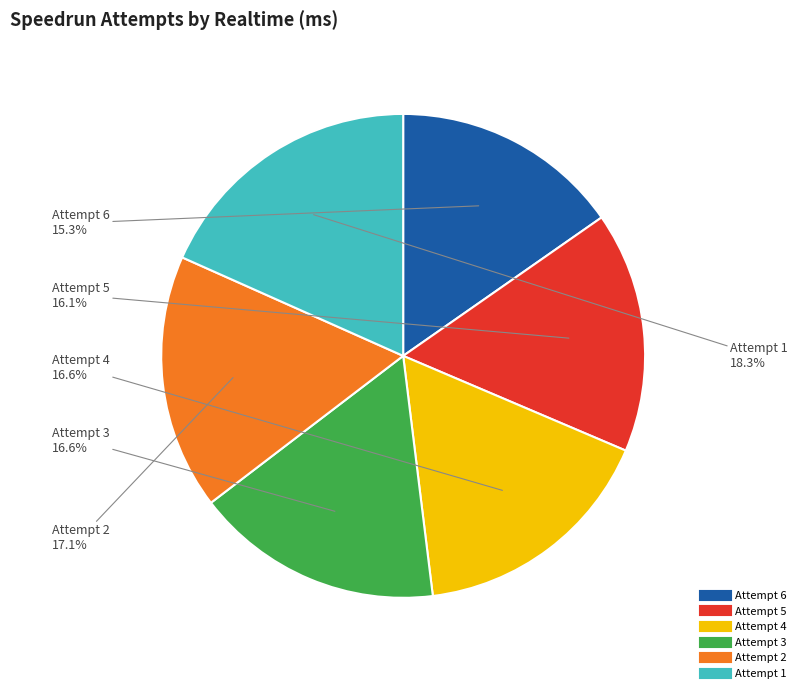

The Attempt 4 slice represents 17% of the pie. True or false?

True